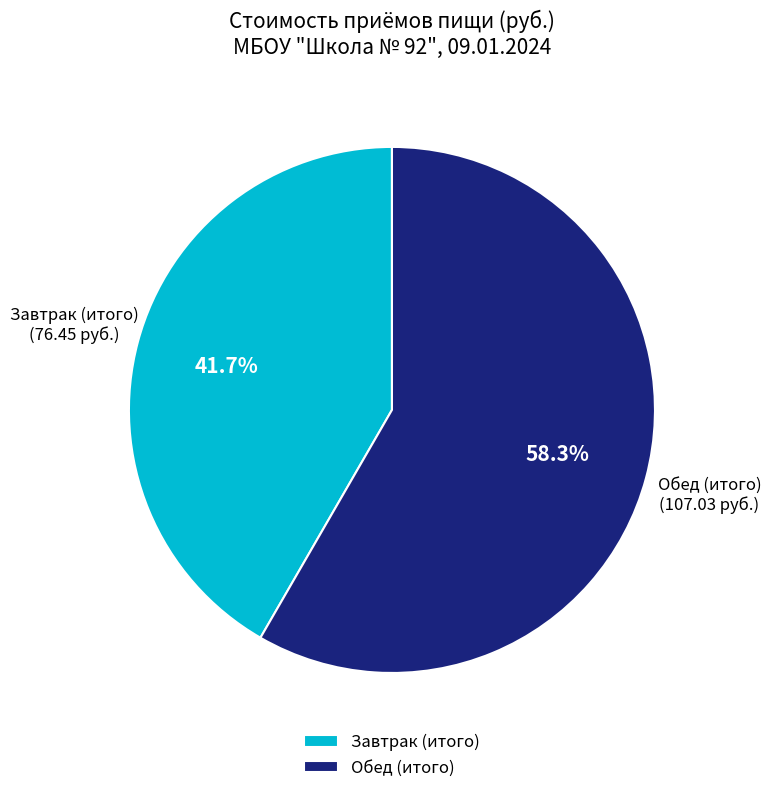

Is it true that Завтрак (итого) is 27% of the pie?

False